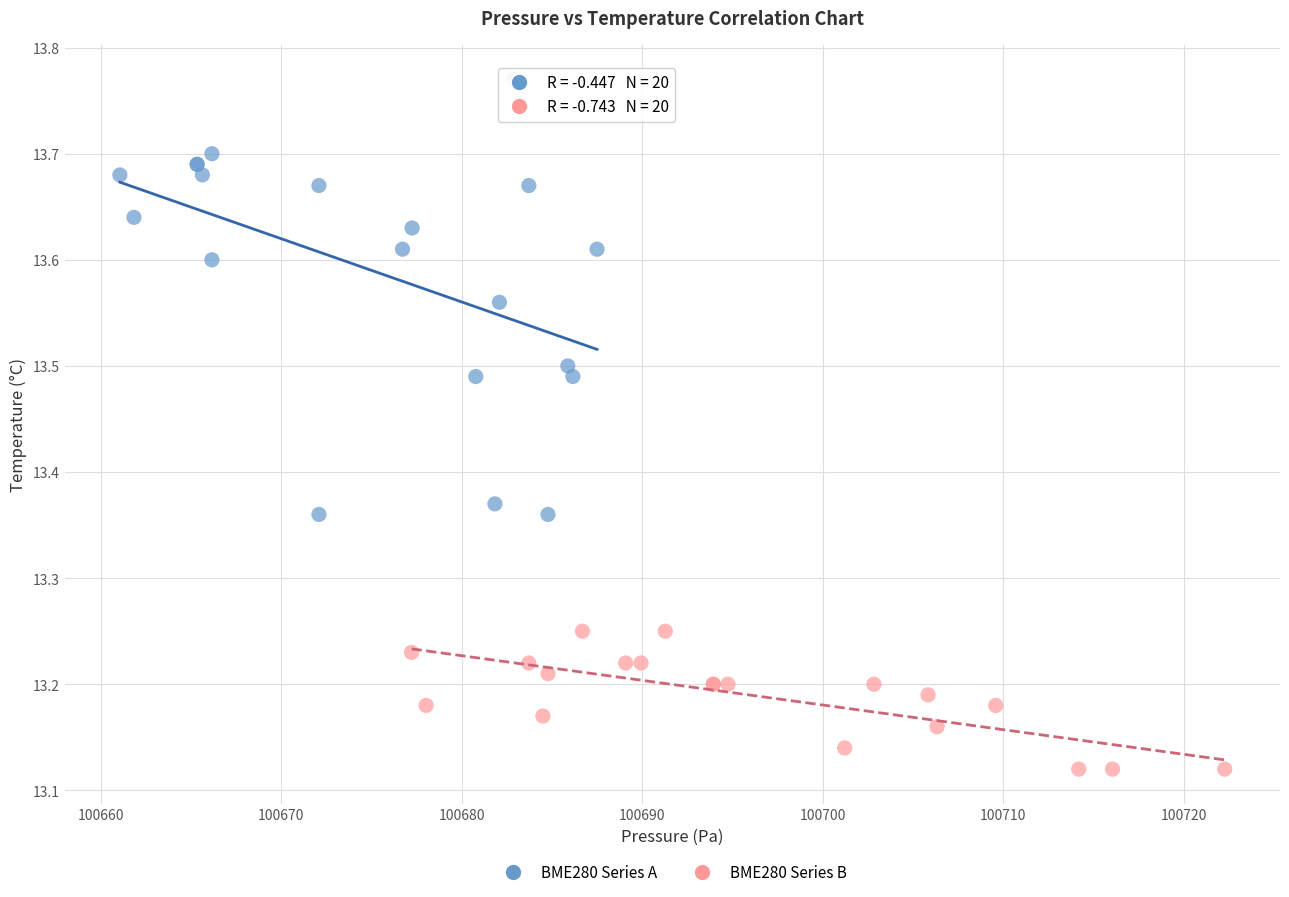

Which series reaches the minimum Y coordinate?

BME280 Series B